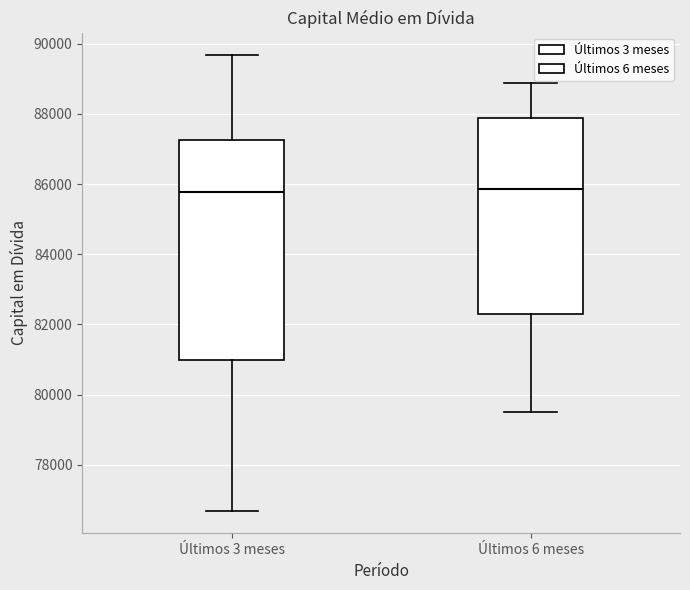

Reading left to right, transcribe this box plot: for each box, give where its median line is, the range the box spans, and where its two whiskers end, as read against the y-axis. The values are not printed on the chart, so give them approximately, as read against the axis.

Últimos 3 meses: median 85800, box 81000 to 87200, whiskers 76600 to 89600
Últimos 6 meses: median 85800, box 82200 to 87800, whiskers 79400 to 88800